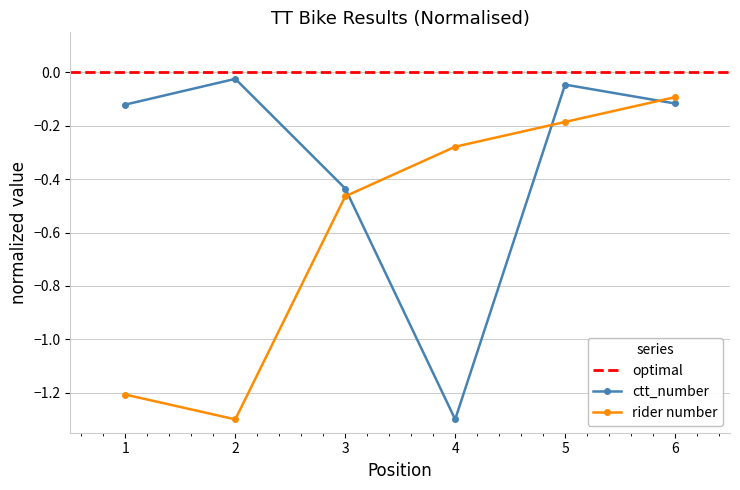

Does the chart have visible grid lines?

Yes